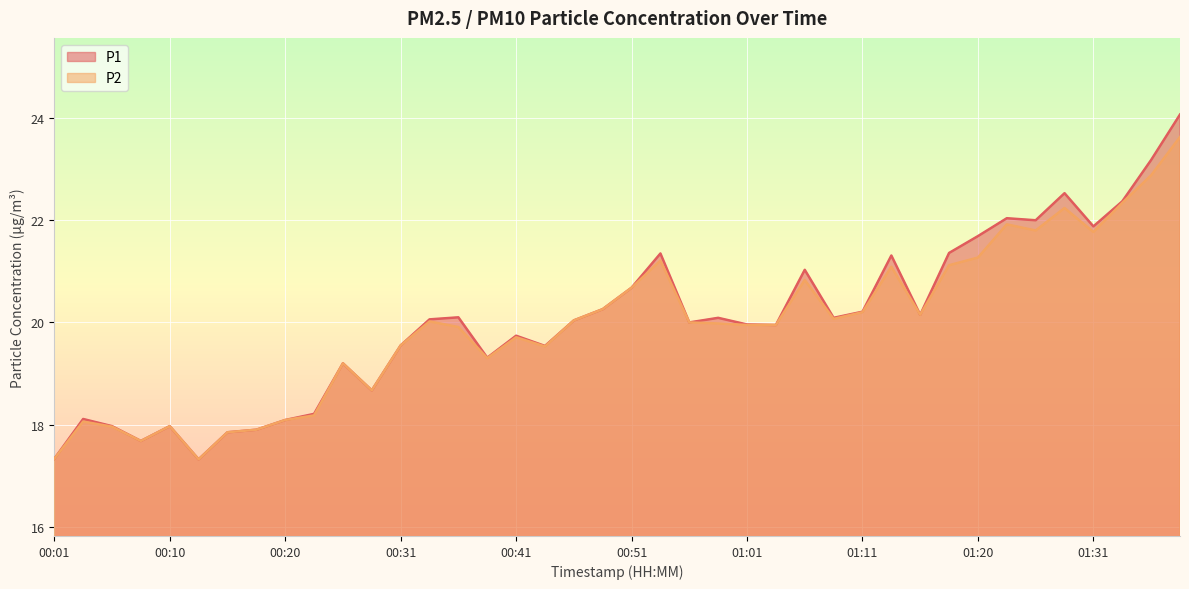

Is it true that P2 equals 13.3 at 00:46?

False